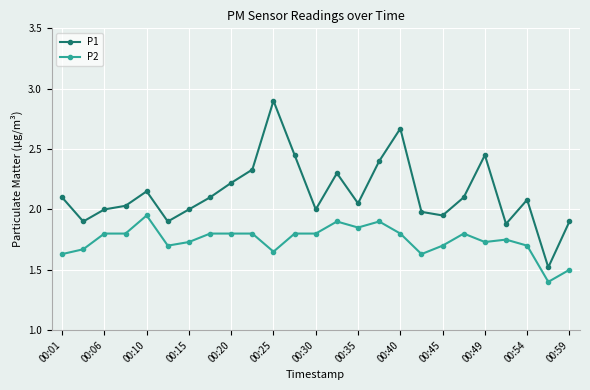

True or false: P2 has more than 1 interior local peaks.

True